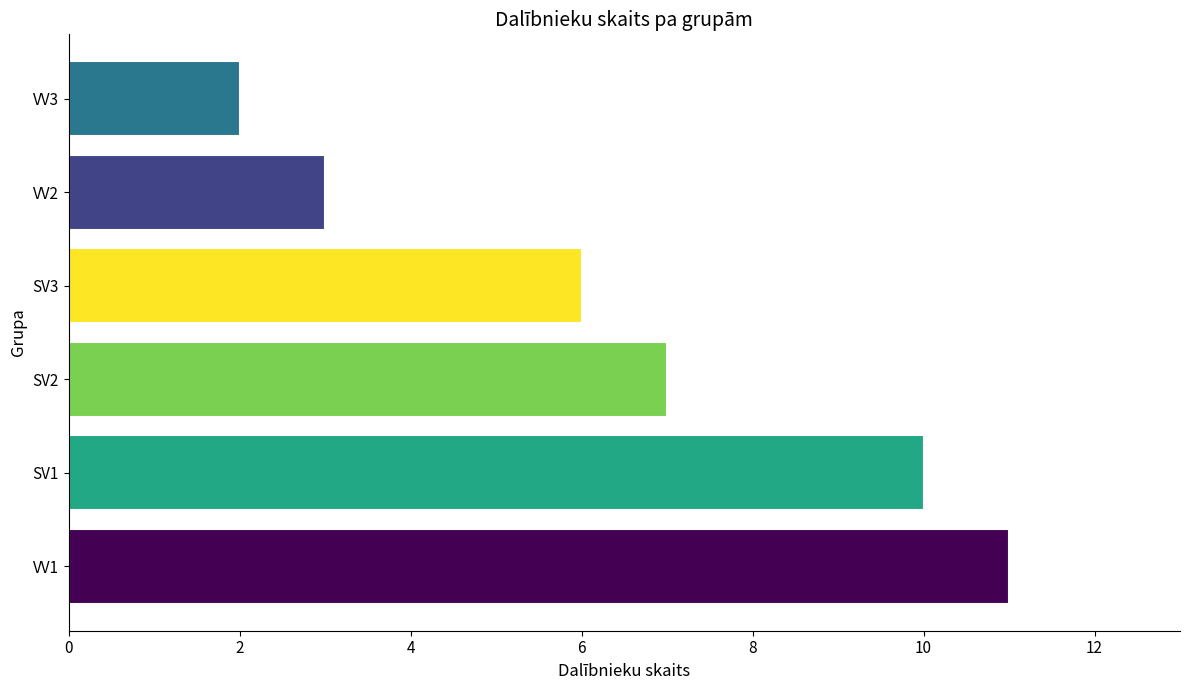

True or false: the data shows 11 at VV1.

True